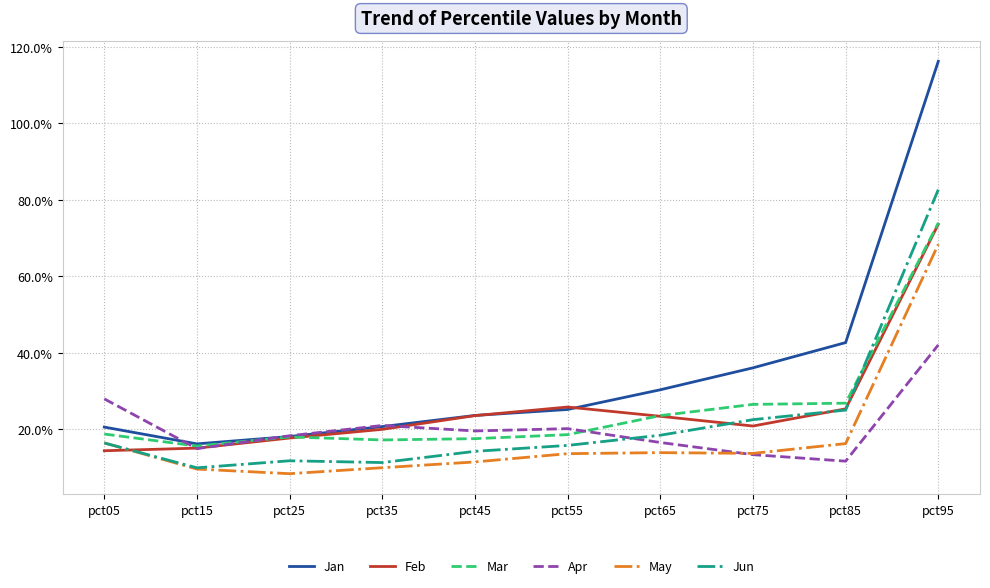

What is the difference between the maximum and minimum values in the Apr series?

0.3